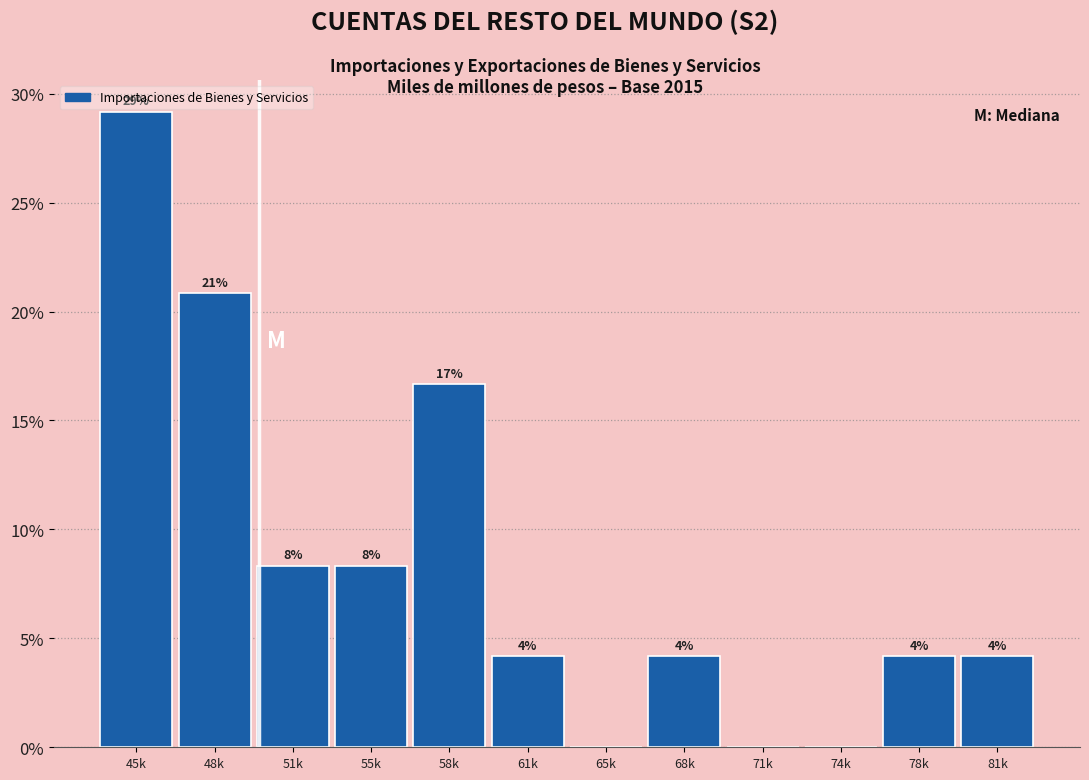

Are the bars horizontal?

No